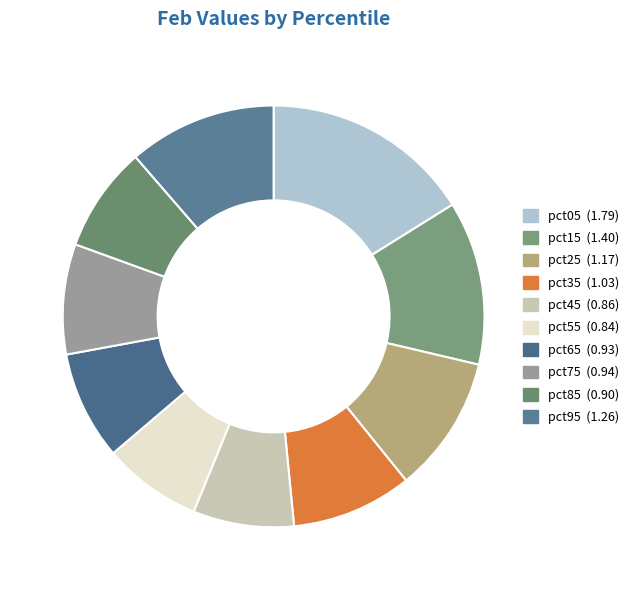

What percentage is the pct75 slice, to the nearest percent?

8%